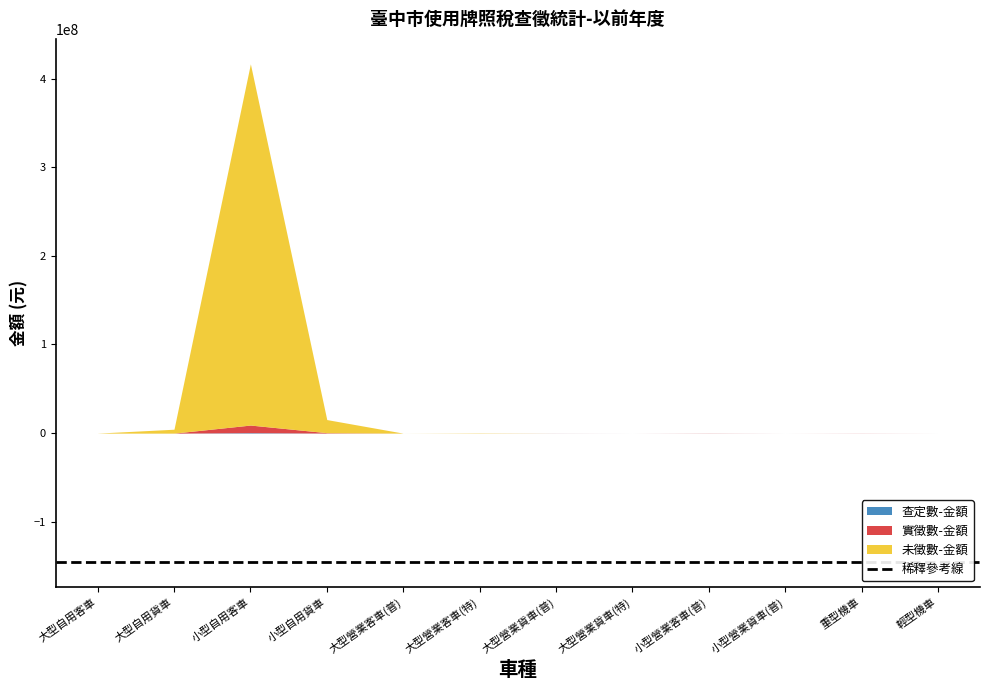

True or false: 實徵數-金額 has more than 2 interior local peaks.

True